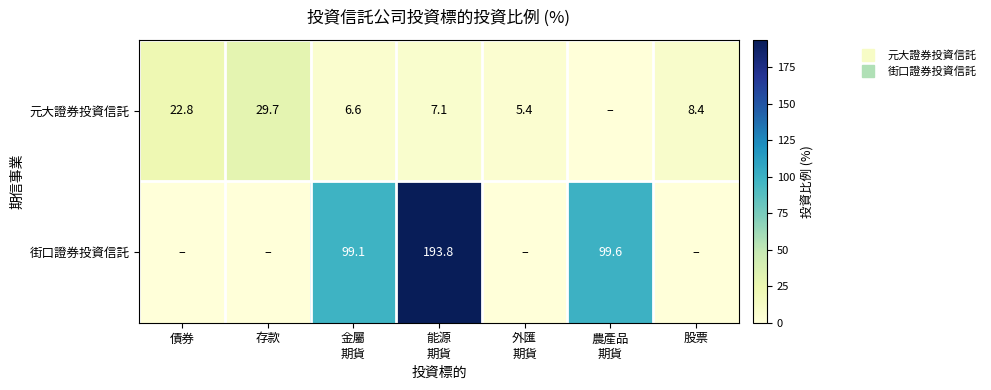

The value of 街口證券投資信託 at 外匯 期貨 is 101.6. True or false?

False